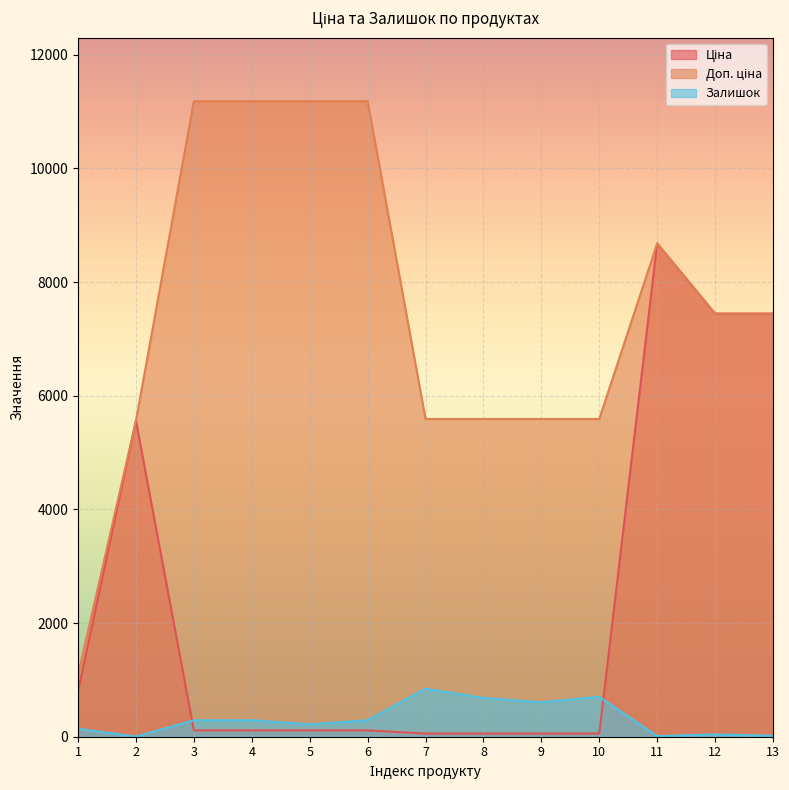

What is the difference between the maximum and second lowest values in the Доп. ціна series?

5621.7